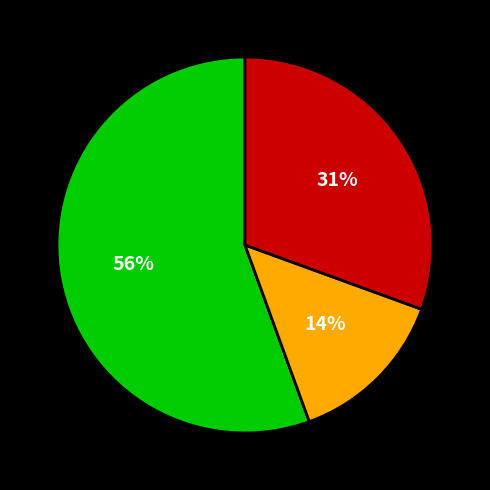

To the nearest percent, what is the difference between the largest and smallest slice percentages?

42%